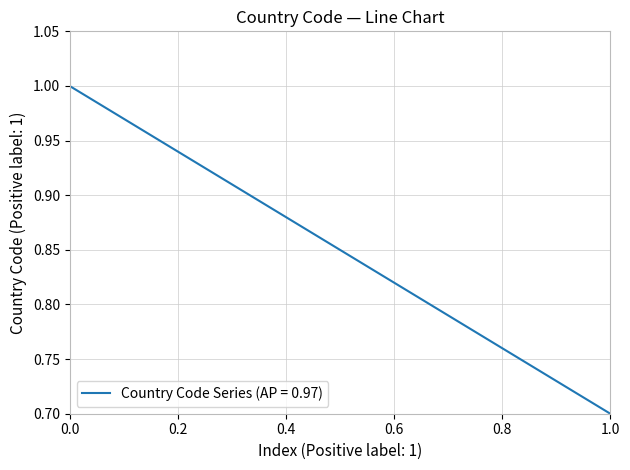

What is the difference between the maximum and minimum values?

0.3